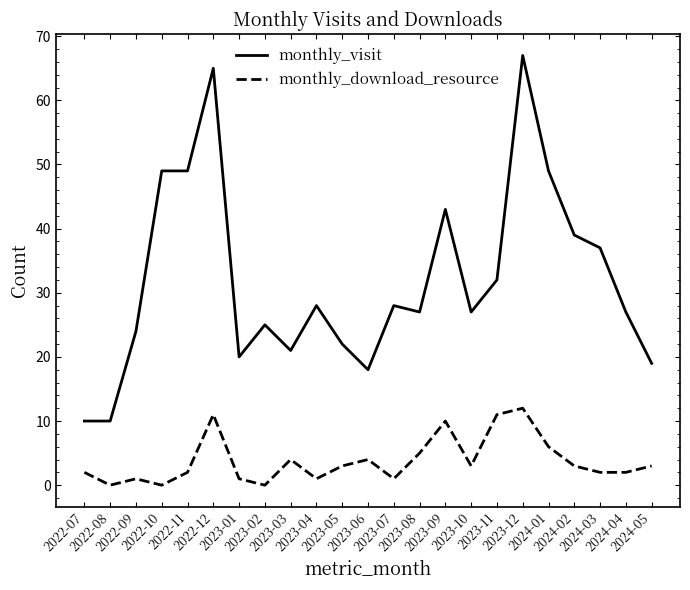

Which series has the largest total across all categories?

monthly_visit